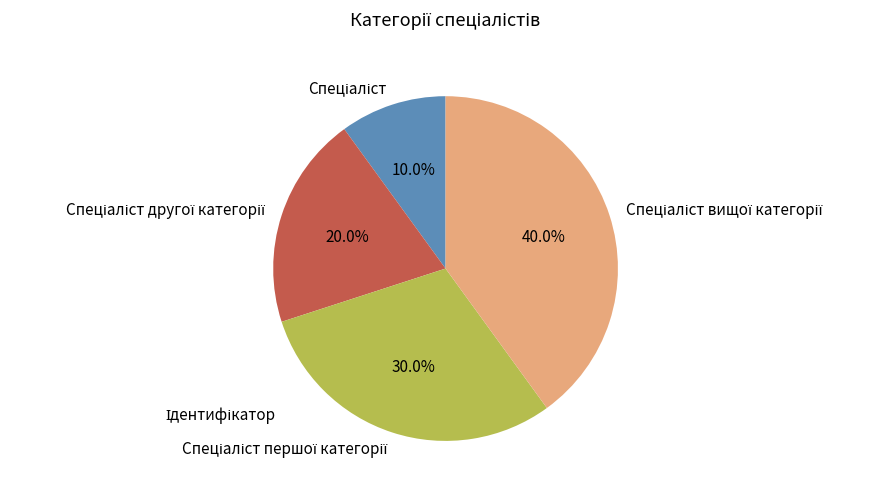

How many segments does this pie chart have?

4